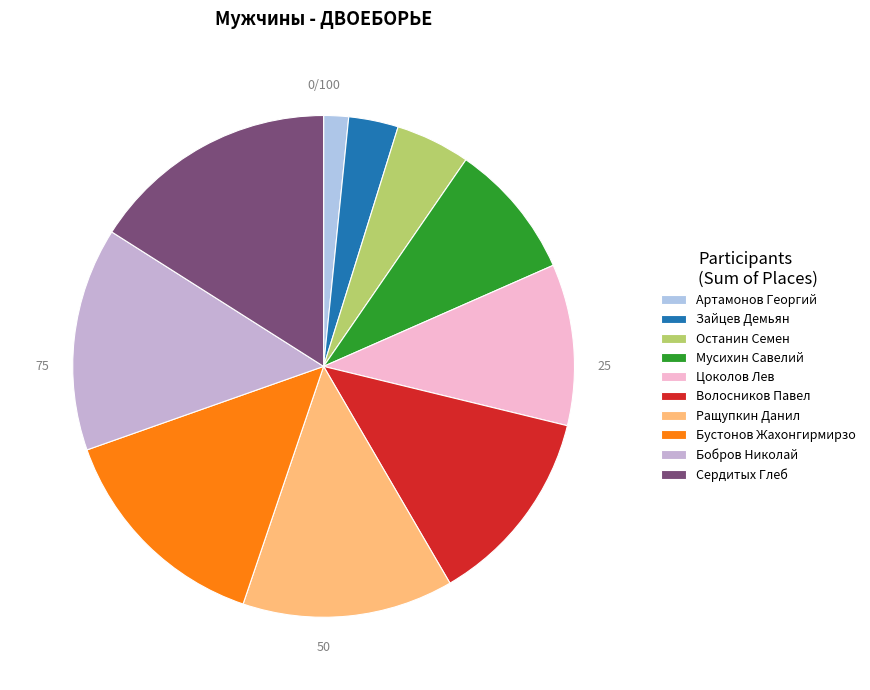

Rank the categories by value from lowest to highest.

Артамонов Георгий, Зайцев Демьян, Останин Семен, Мусихин Савелий, Цоколов Лев, Волосников Павел, Ращупкин Данил, Бустонов Жахонгирмирзо, Бобров Николай, Сердитых Глеб